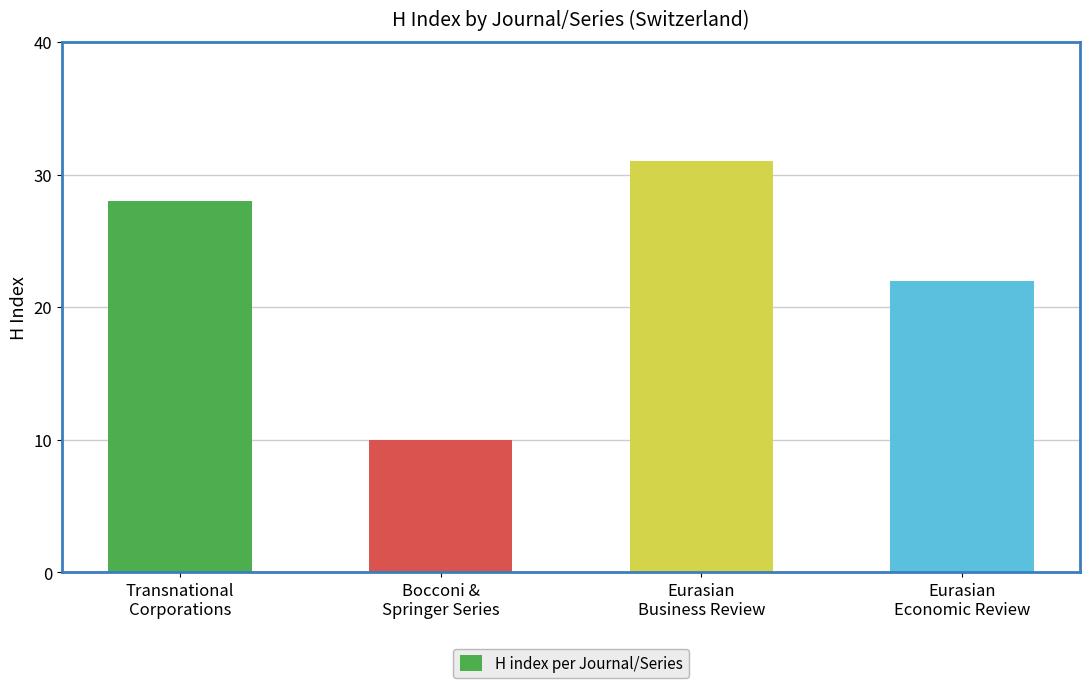

What is the approximate value at Bocconi &
Springer Series, to the nearest 5?

10